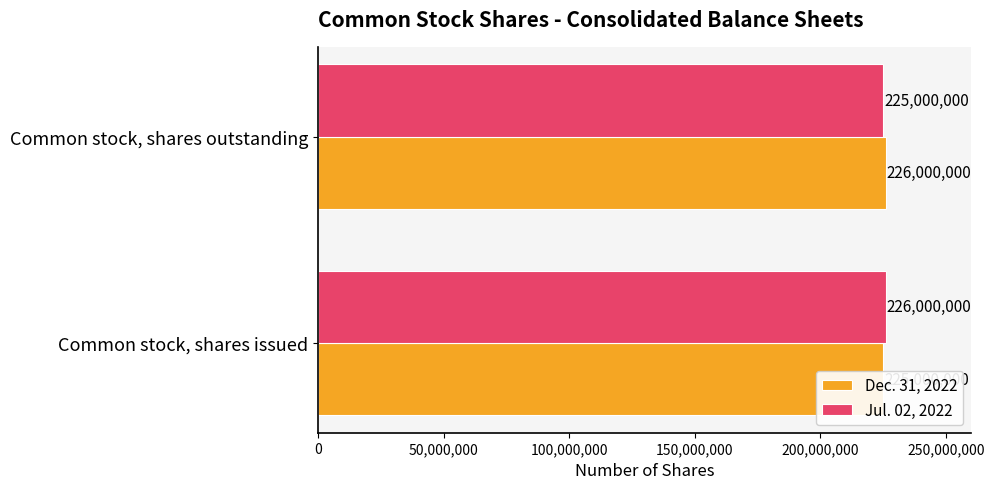

The Jul. 02, 2022 series shows 226000000 at 0. True or false?

True